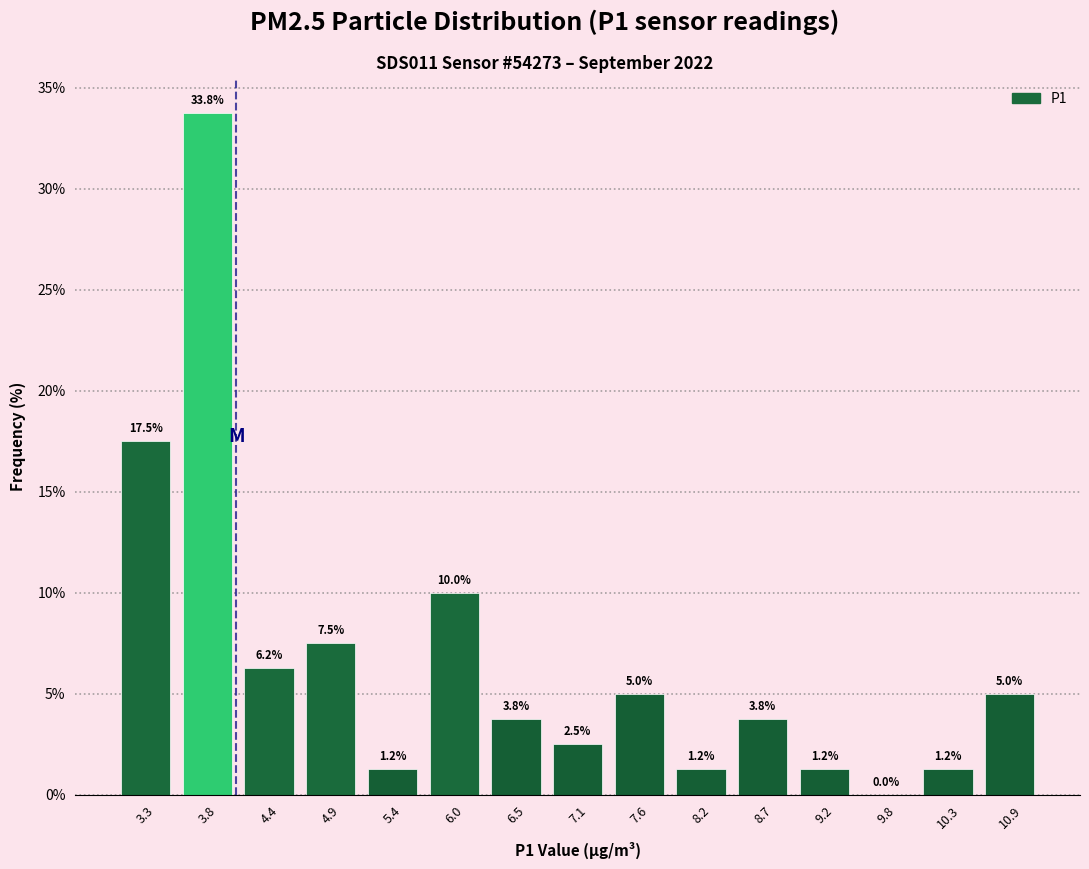

What is the height of the bar covering 7.3 to 7.9 on the x-axis? The bar edges are not printed on the chart, so give them approximately, as read against the axis.

5.0